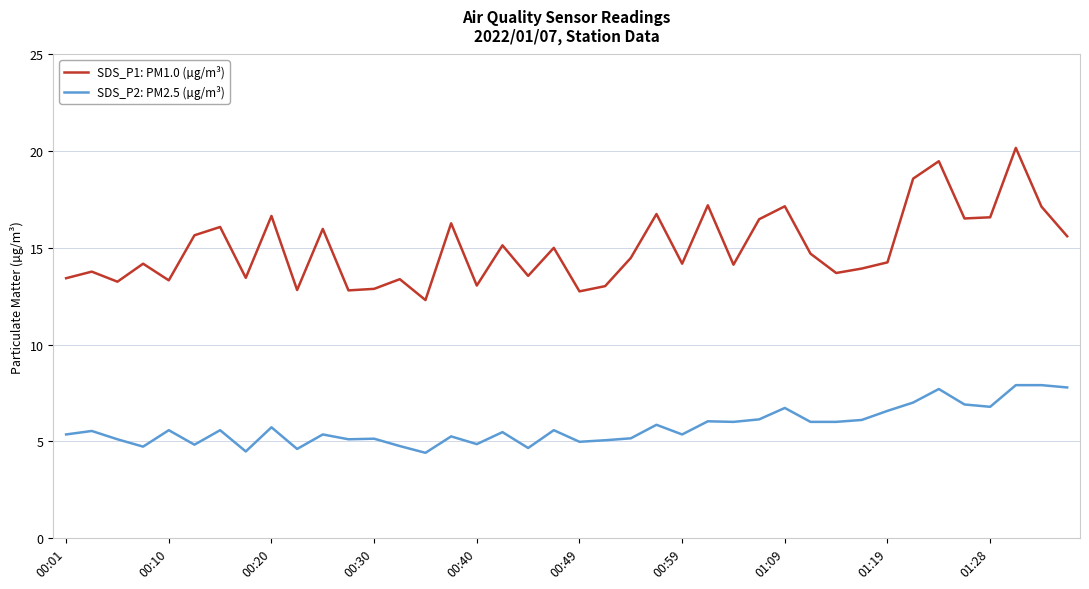

What is the highest value of the SDS_P1: PM1.0 (µg/m³) series?

20.2